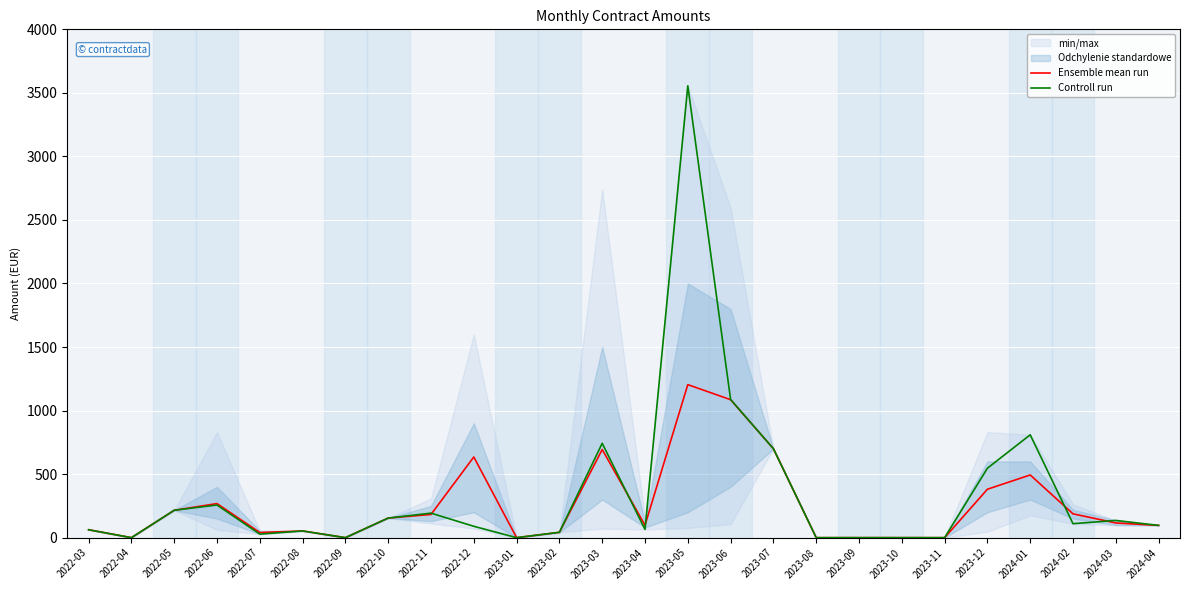

At which label does Controll run first exceed 96?

2022-05